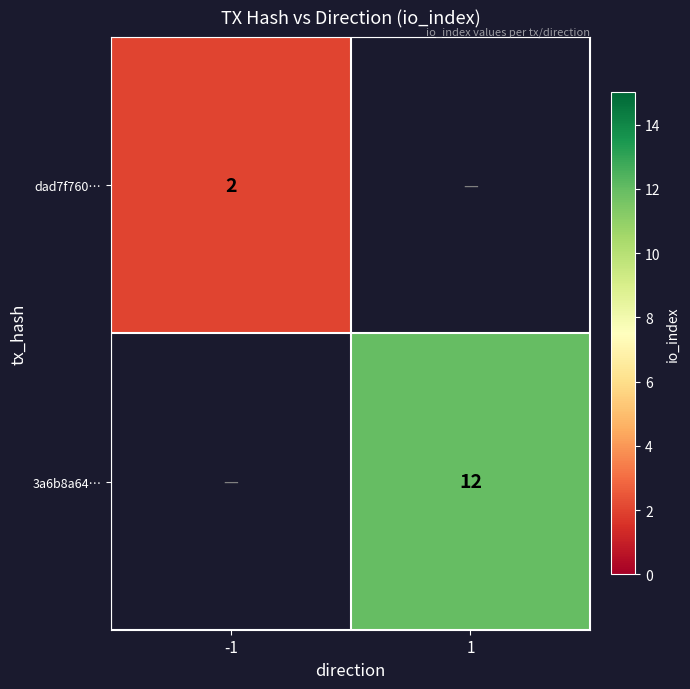

The value of dad7f760… at -1 is 3. True or false?

False